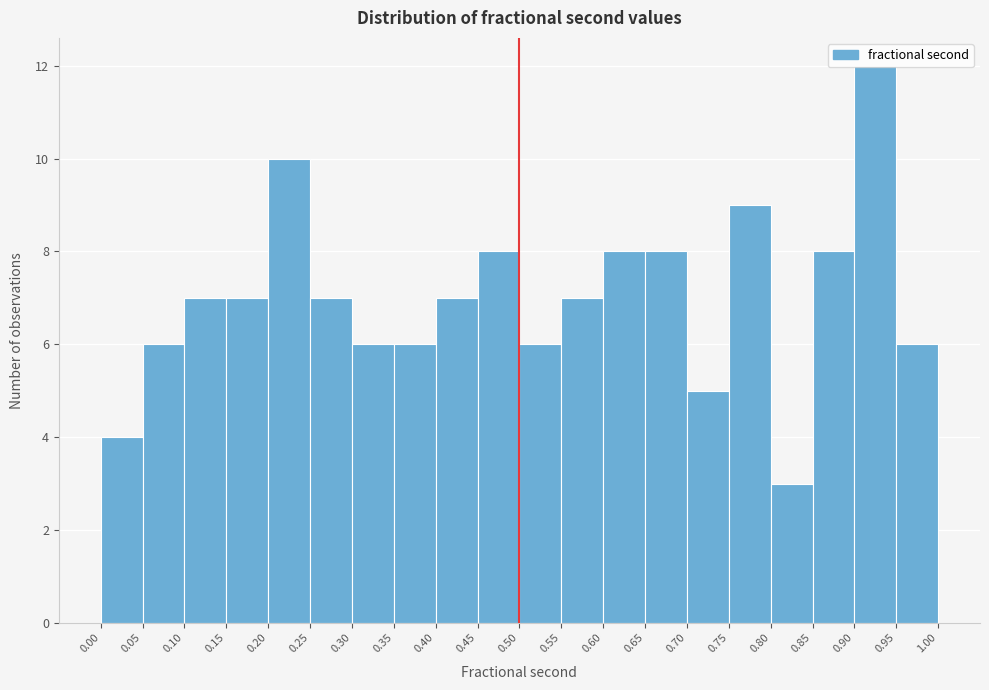

Which range on the x-axis has the tallest bar?

0.90 to 0.95